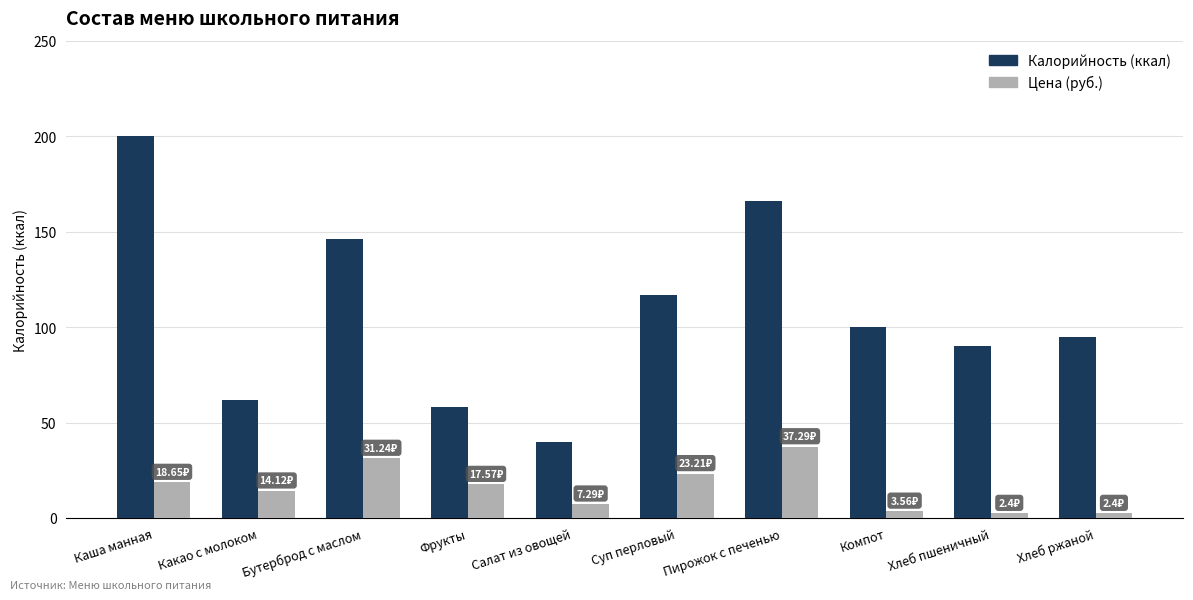

What is the difference between the maximum and minimum values in the Цена (руб.) series?

34.9